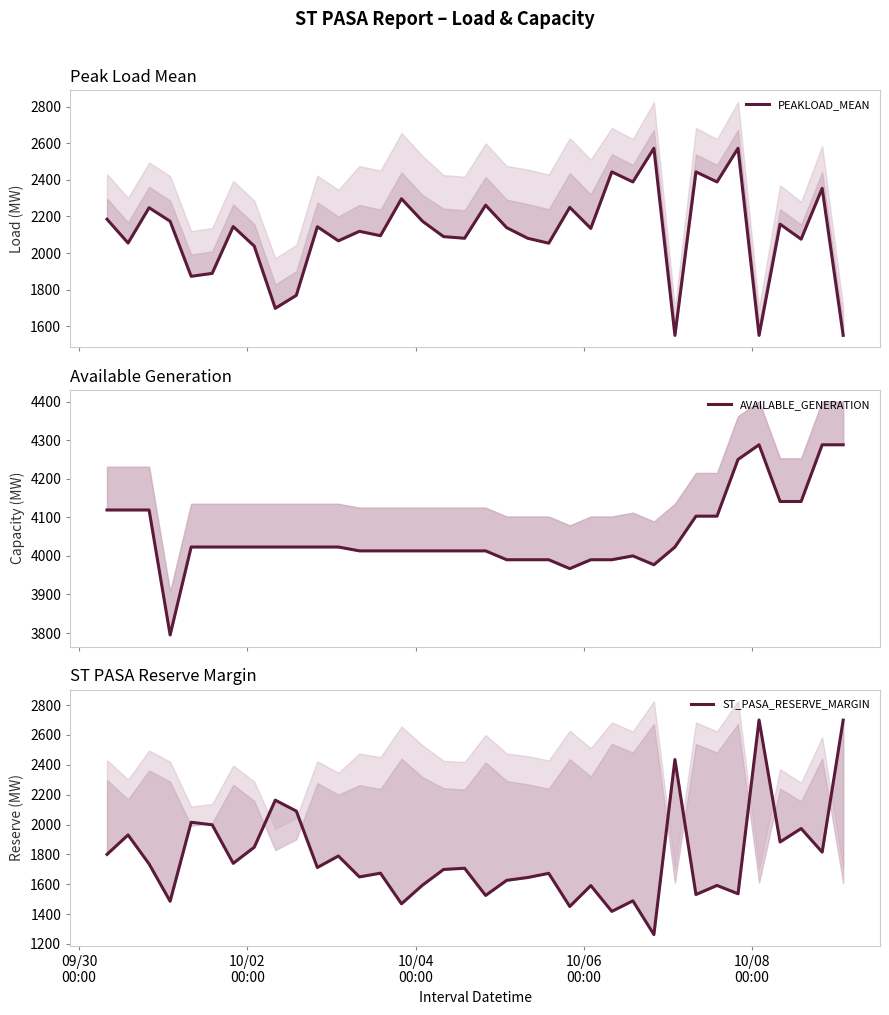

At which label does ST_PASA_RESERVE_MARGIN first exceed 1707?

09/30
00:00